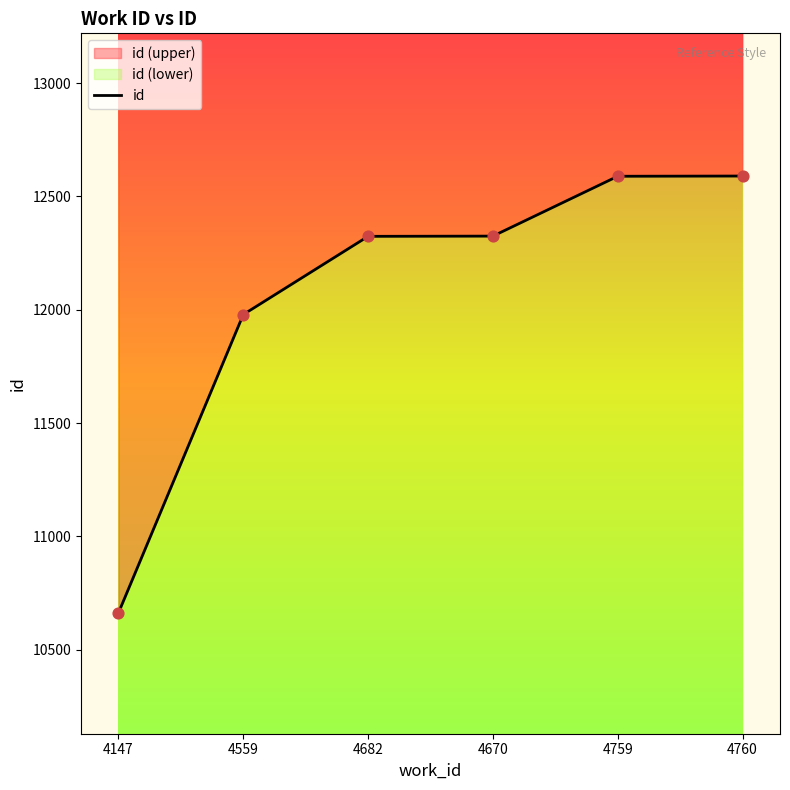

Which has a higher value, 4760 or 4682?

4760